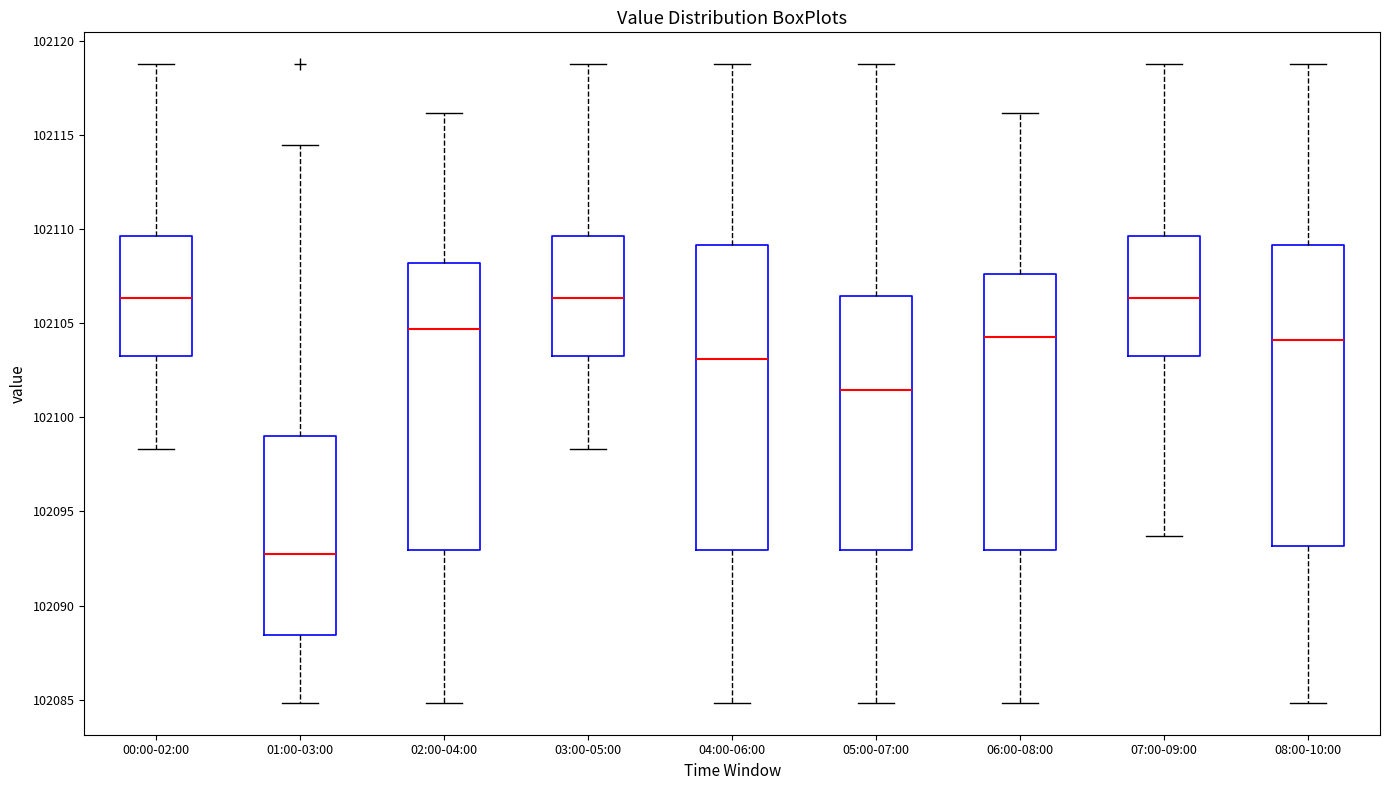

Reading left to right, read every box against the y-axis: the position of its median line, the range the box covers, and the ends of its whiskers. The values are not printed on the chart, so give them approximately, as read against the axis.

00:00-02:00: median 102106.5, box 102103.0 to 102109.5, whiskers 102098.5 to 102119.0
01:00-03:00: median 102092.5, box 102088.5 to 102099.0, whiskers 102085.0 to 102114.5
02:00-04:00: median 102104.5, box 102093.0 to 102108.0, whiskers 102085.0 to 102116.0
03:00-05:00: median 102106.5, box 102103.0 to 102109.5, whiskers 102098.5 to 102119.0
04:00-06:00: median 102103.0, box 102093.0 to 102109.0, whiskers 102085.0 to 102119.0
05:00-07:00: median 102101.5, box 102093.0 to 102106.5, whiskers 102085.0 to 102119.0
06:00-08:00: median 102104.5, box 102093.0 to 102107.5, whiskers 102085.0 to 102116.0
07:00-09:00: median 102106.5, box 102103.0 to 102109.5, whiskers 102093.5 to 102119.0
08:00-10:00: median 102104.0, box 102093.0 to 102109.0, whiskers 102085.0 to 102119.0